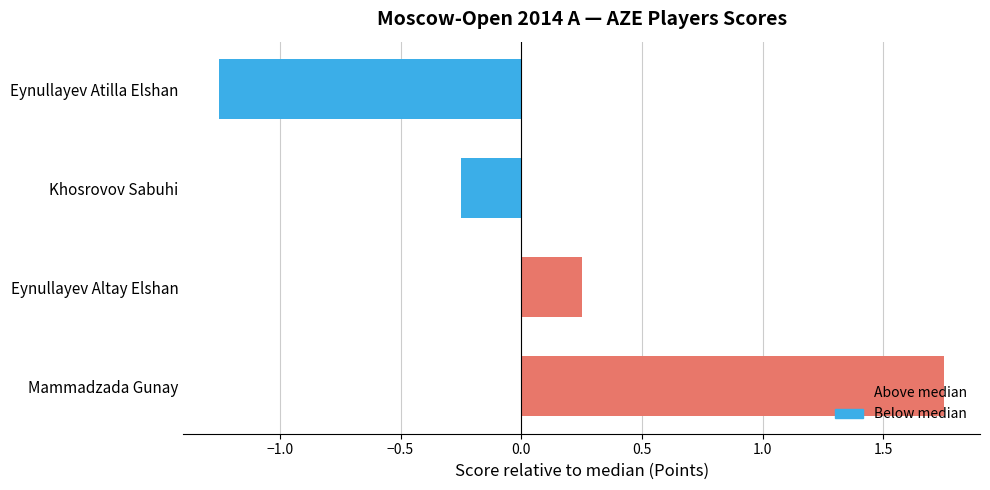

Reading left to right, extract all data points from this chart.

Mammadzada Gunay=1.8	Eynullayev Altay Elshan=0.2	Khosrovov Sabuhi=-0.2	Eynullayev Atilla Elshan=-1.2